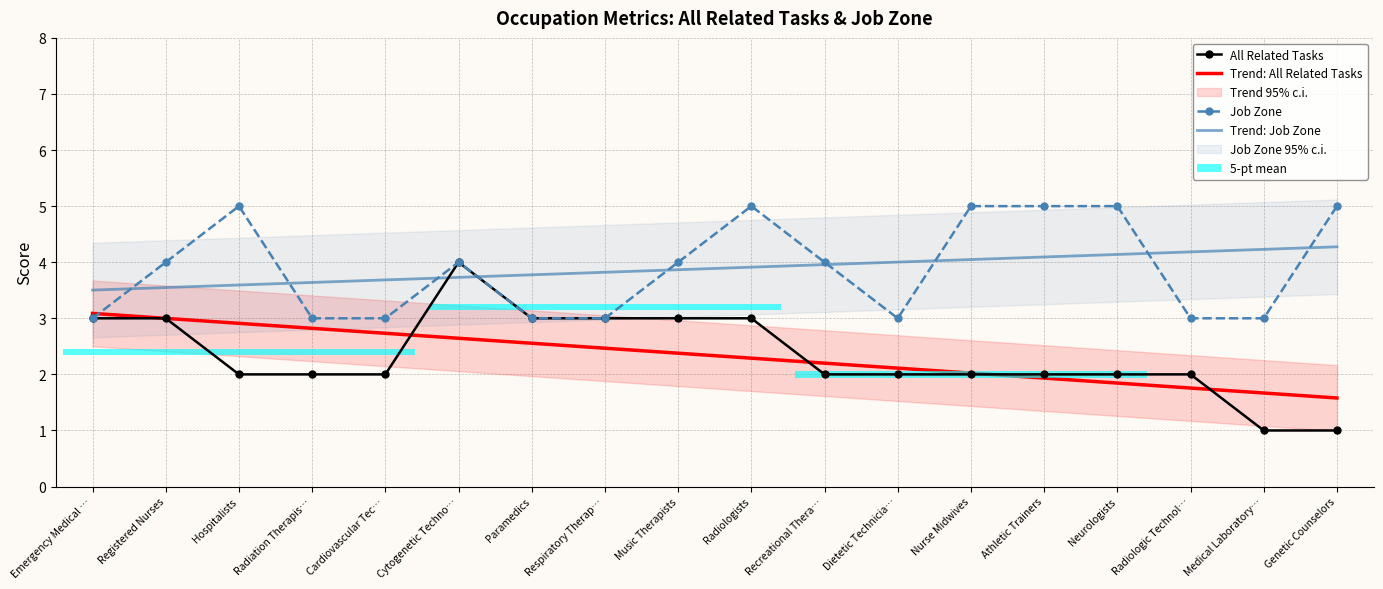

Reading left to right, what are all the values shown in this chart?

All Related Tasks: 3.0	3.0	2.0	2.0	2.0	4.0	3.0	3.0	3.0	3.0	2.0	2.0	2.0	2.0	2.0	2.0	1.0	1.0
Trend: All Related Tasks: 3.1	3.0	2.9	2.8	2.7	2.6	2.6	2.5	2.4	2.3	2.2	2.1	2.0	1.9	1.8	1.8	1.7	1.6
Job Zone: 3.0	4.0	5.0	3.0	3.0	4.0	3.0	3.0	4.0	5.0	4.0	3.0	5.0	5.0	5.0	3.0	3.0	5.0
Trend: Job Zone: 3.5	3.5	3.6	3.6	3.7	3.7	3.8	3.8	3.9	3.9	4.0	4.0	4.0	4.1	4.1	4.2	4.2	4.3